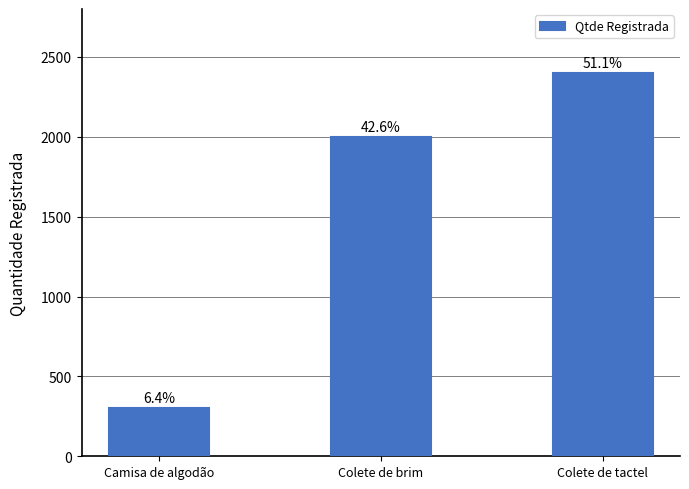

What is the difference between the values at Camisa de algodão and Colete de tactel?

2100